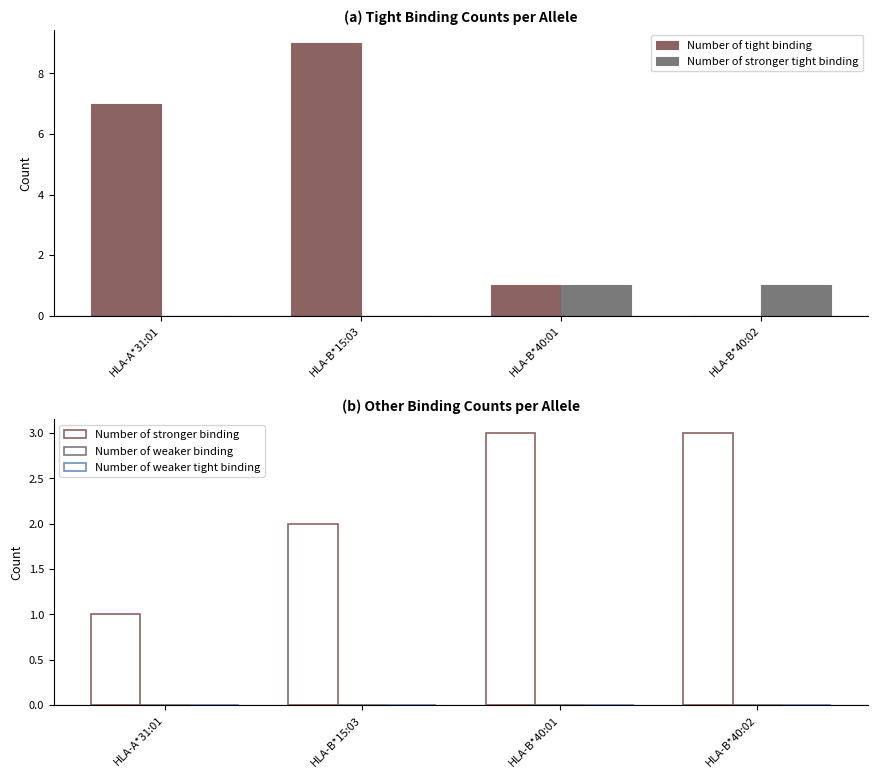

How many distinct data groups are displayed?

5